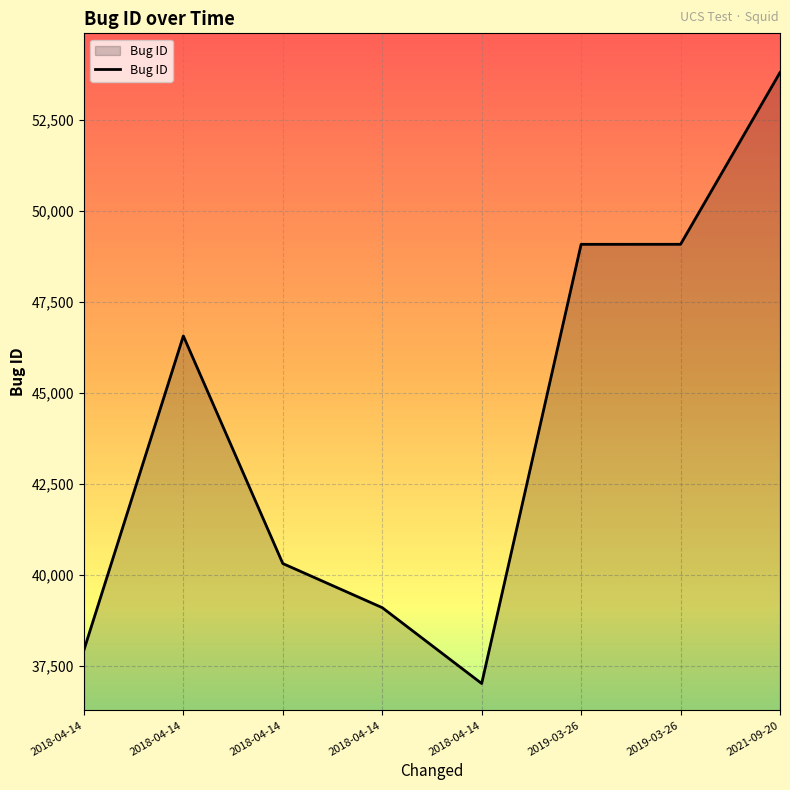

How many lines are shown in the chart?

1